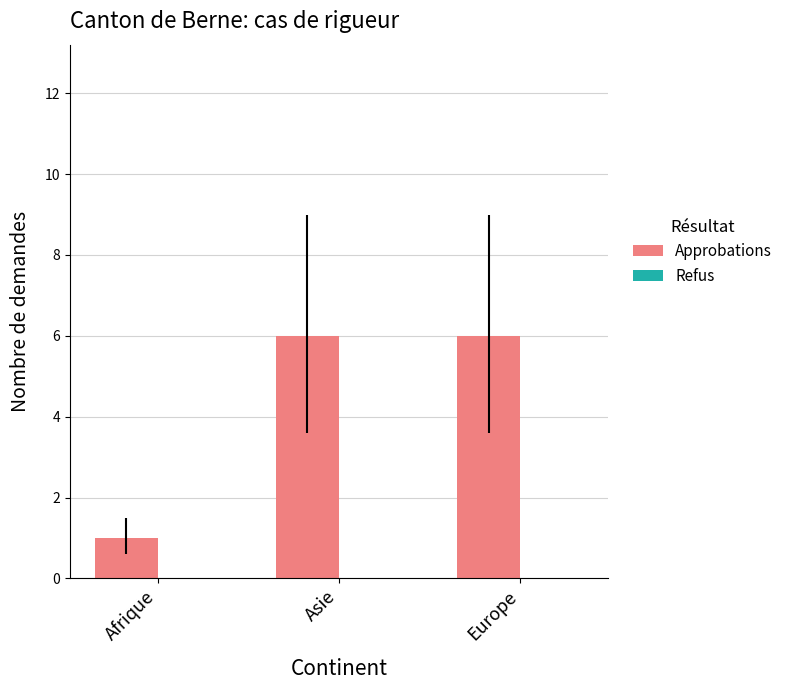

The value at Afrique is 1. True or false?

True